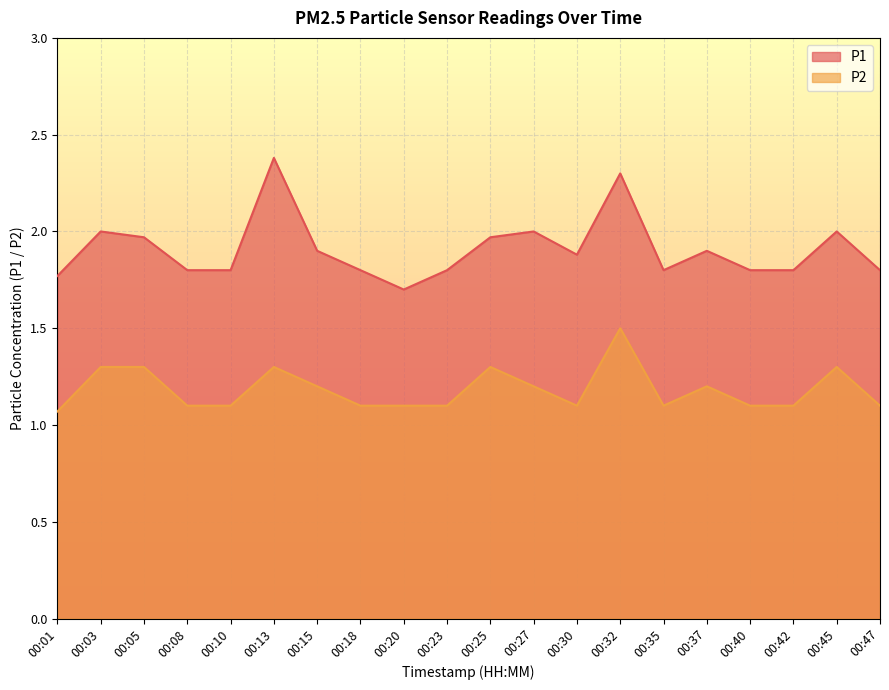

Which series has the largest total across all categories?

P1